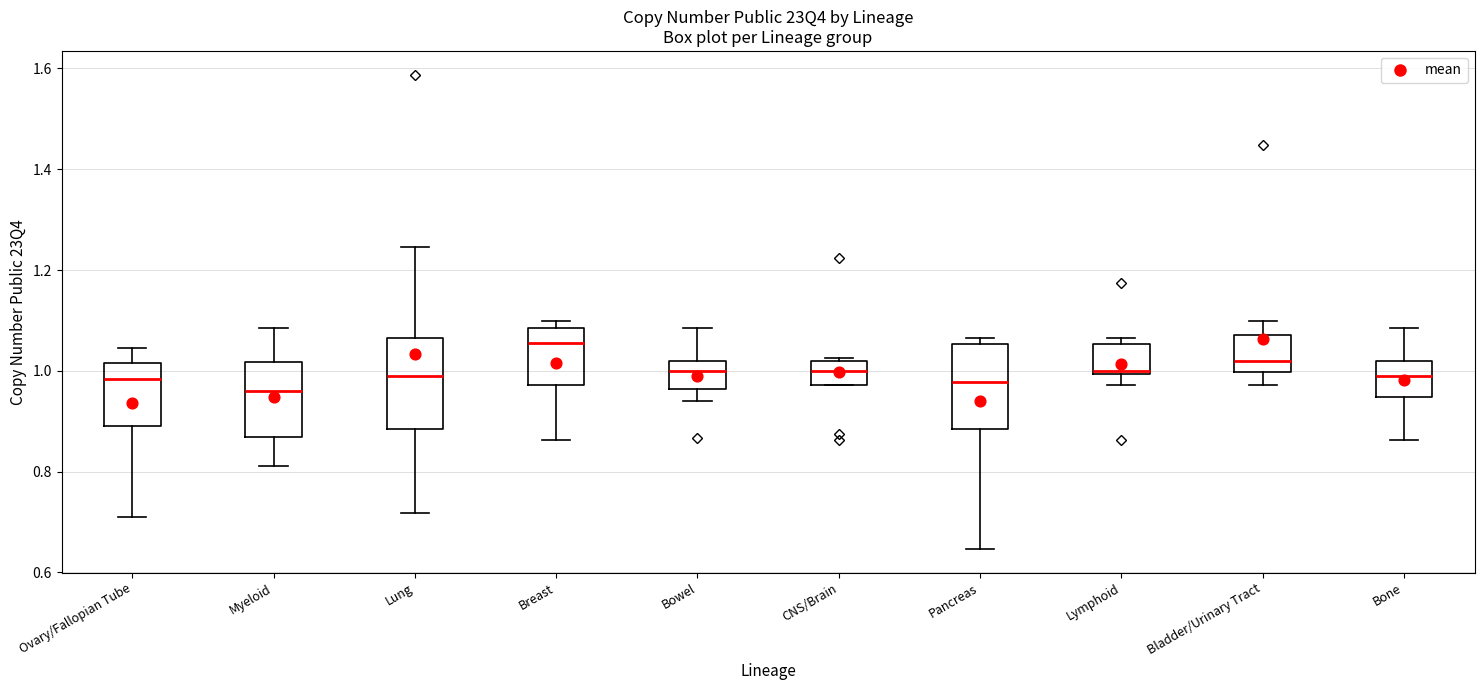

Which box's median line is the highest?

Breast